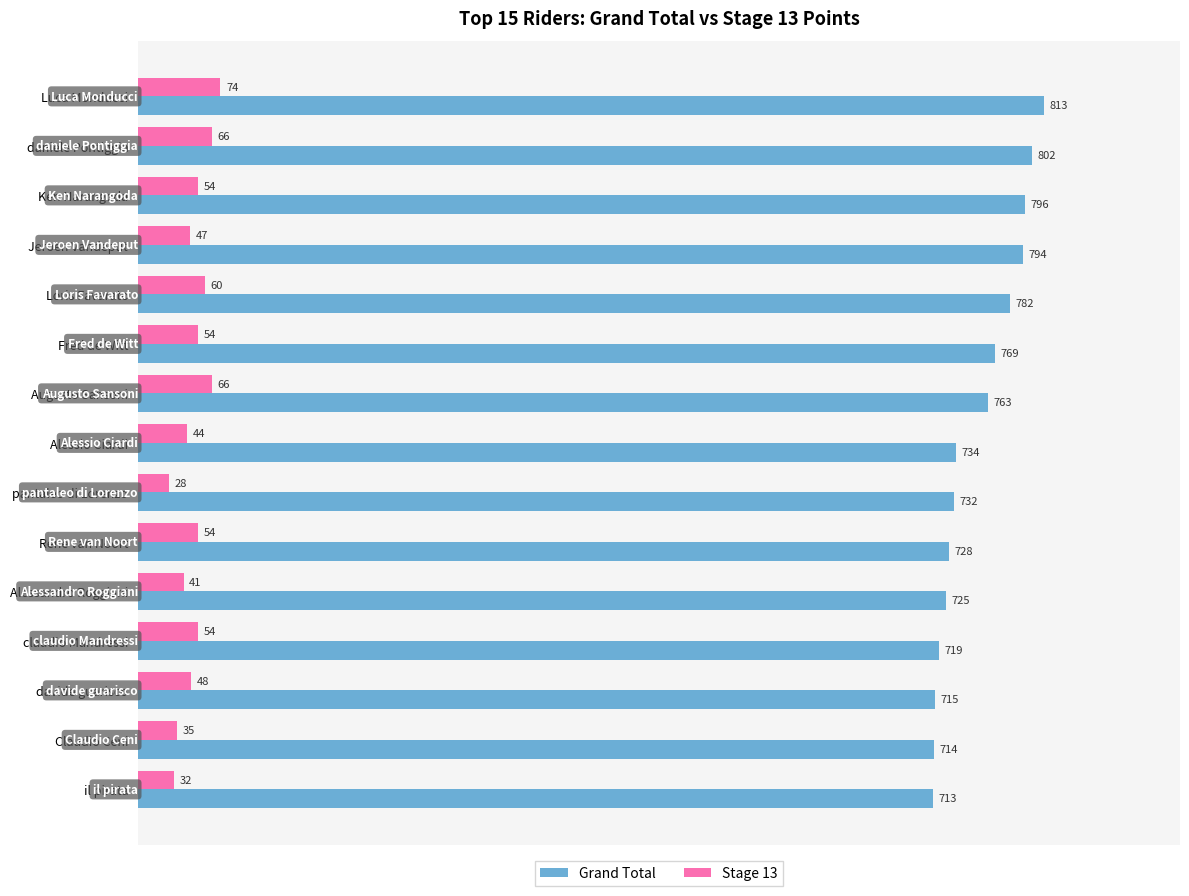

True or false: Grand Total has a value of 802 at daniele Pontiggia.

True